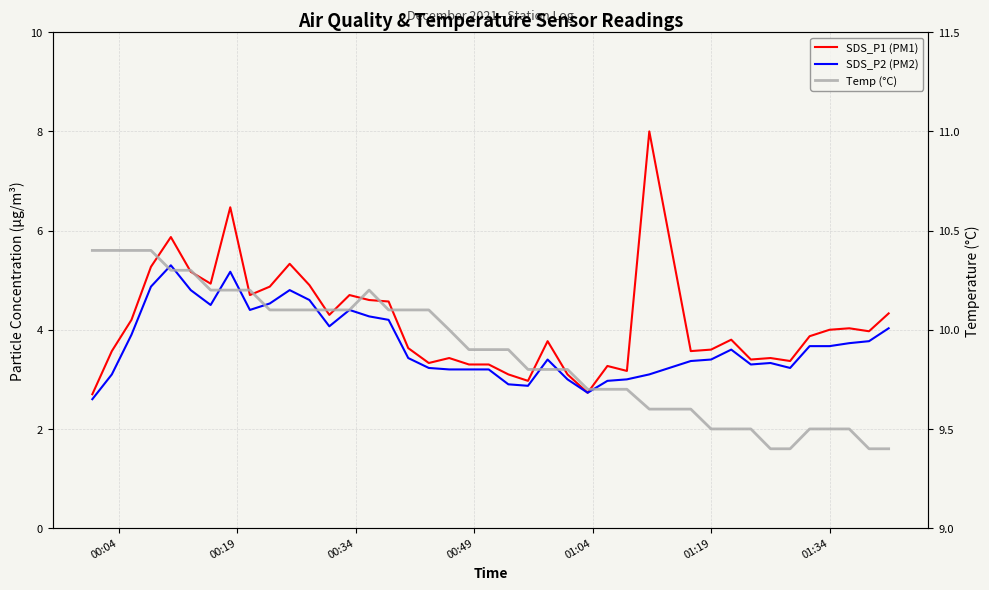

What is the sum of all SDS_P2 (PM2) values?

148.8